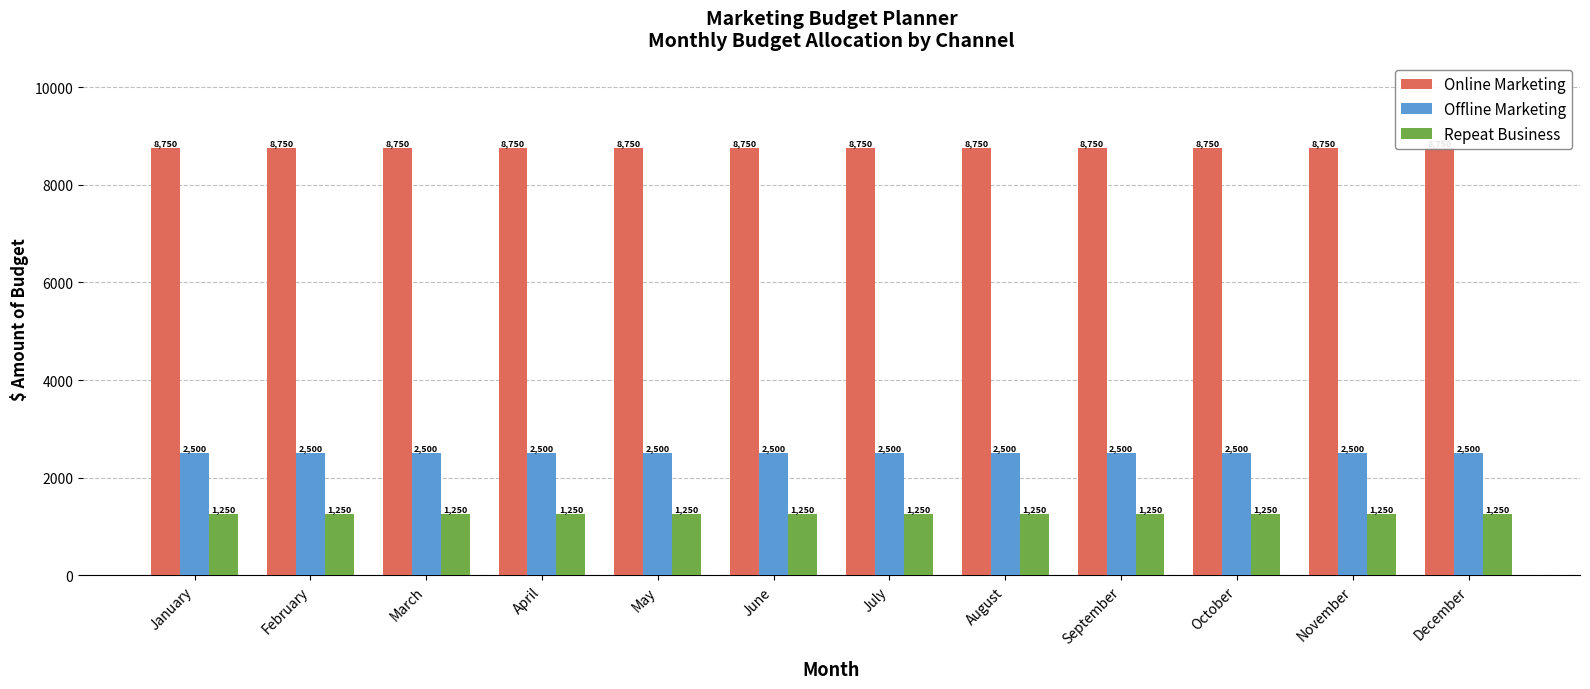

Where is Repeat Business nearest to the value 1250?

January